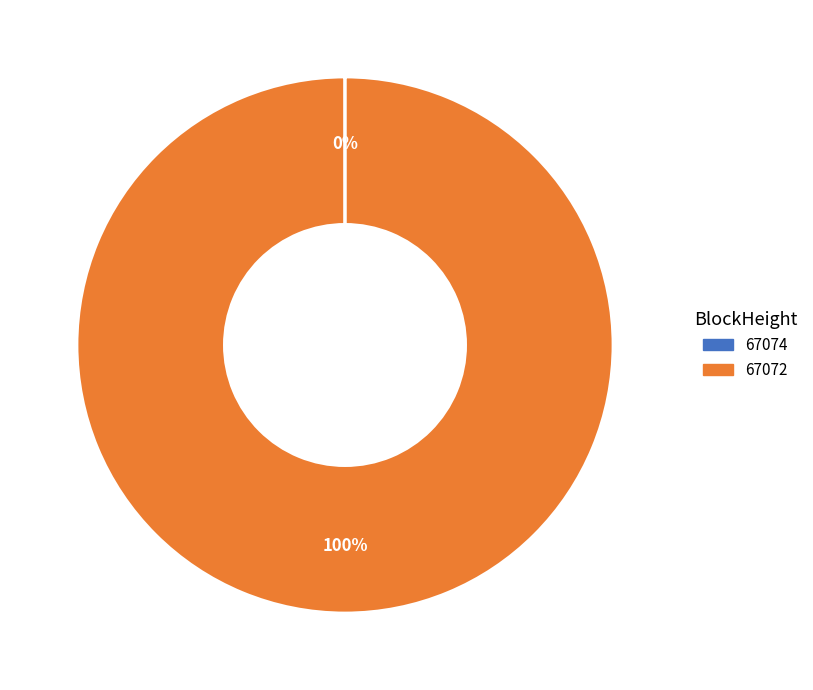

To the nearest percent, what percentage of the pie is 67072?

100%